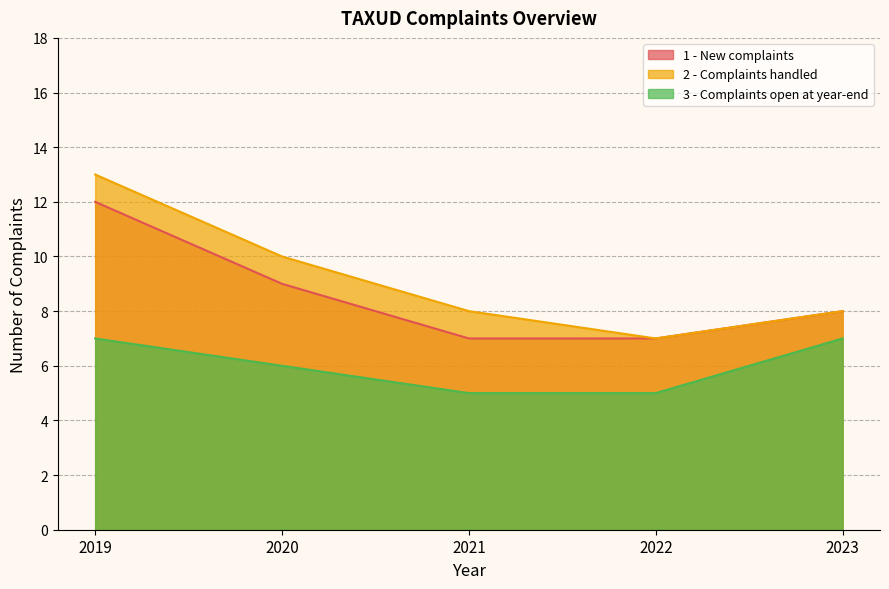

How many distinct data groups are displayed?

3